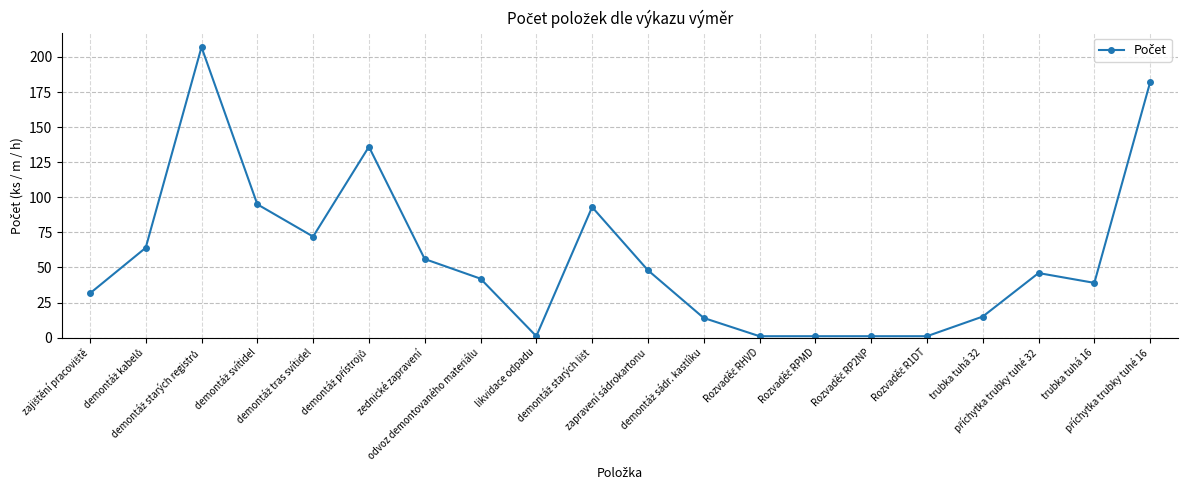

Reading right to left, transcribe all the data shown in this chart.

182.0	39.0	46.0	15.0	1.0	1.0	1.0	1.0	14.0	48.0	93.0	1.0	42.0	56.0	136.0	72.0	95.0	207.0	64.0	31.5